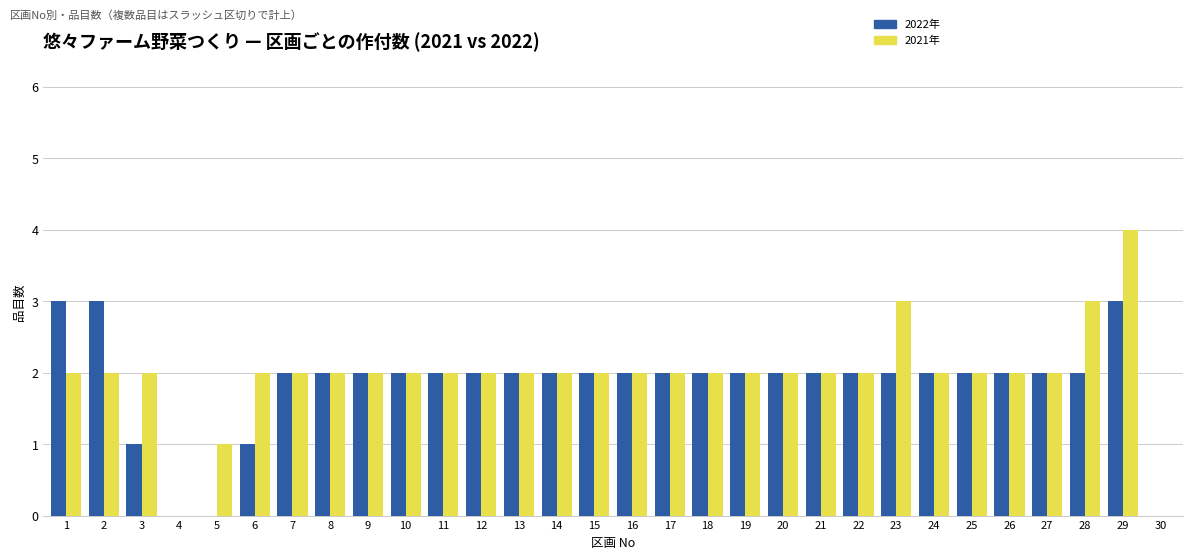

The value of 2022年 at 19 is 3. True or false?

False